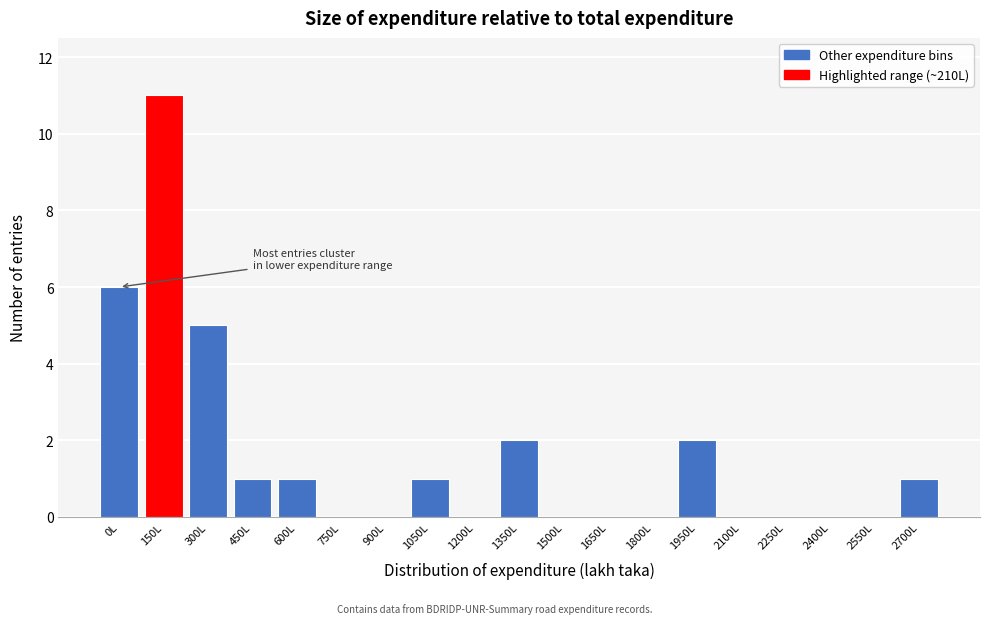

Reading right to left, extract all data points from this chart.

2700L=1	2550L=0	2400L=0	2250L=0	2100L=0	1950L=2	1800L=0	1650L=0	1500L=0	1350L=2	1200L=0	1050L=1	900L=0	750L=0	600L=1	450L=1	300L=5	150L=11	0L=6